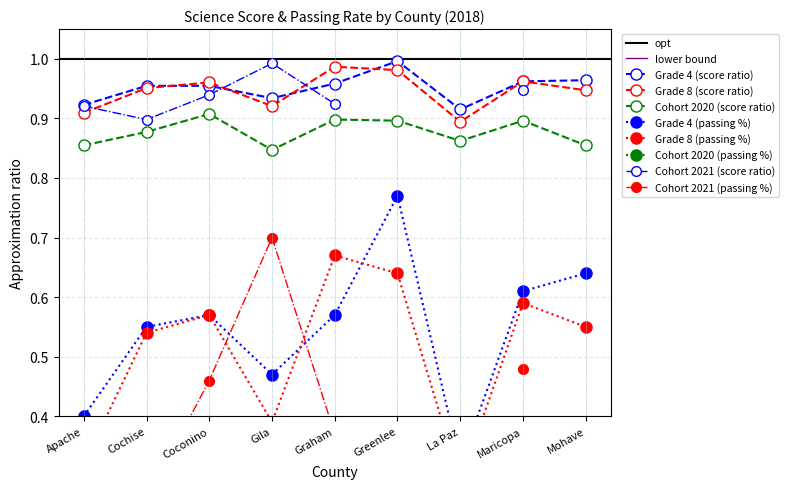

Is it true that Grade 4 (score ratio) equals 1.0 at Greenlee?

True